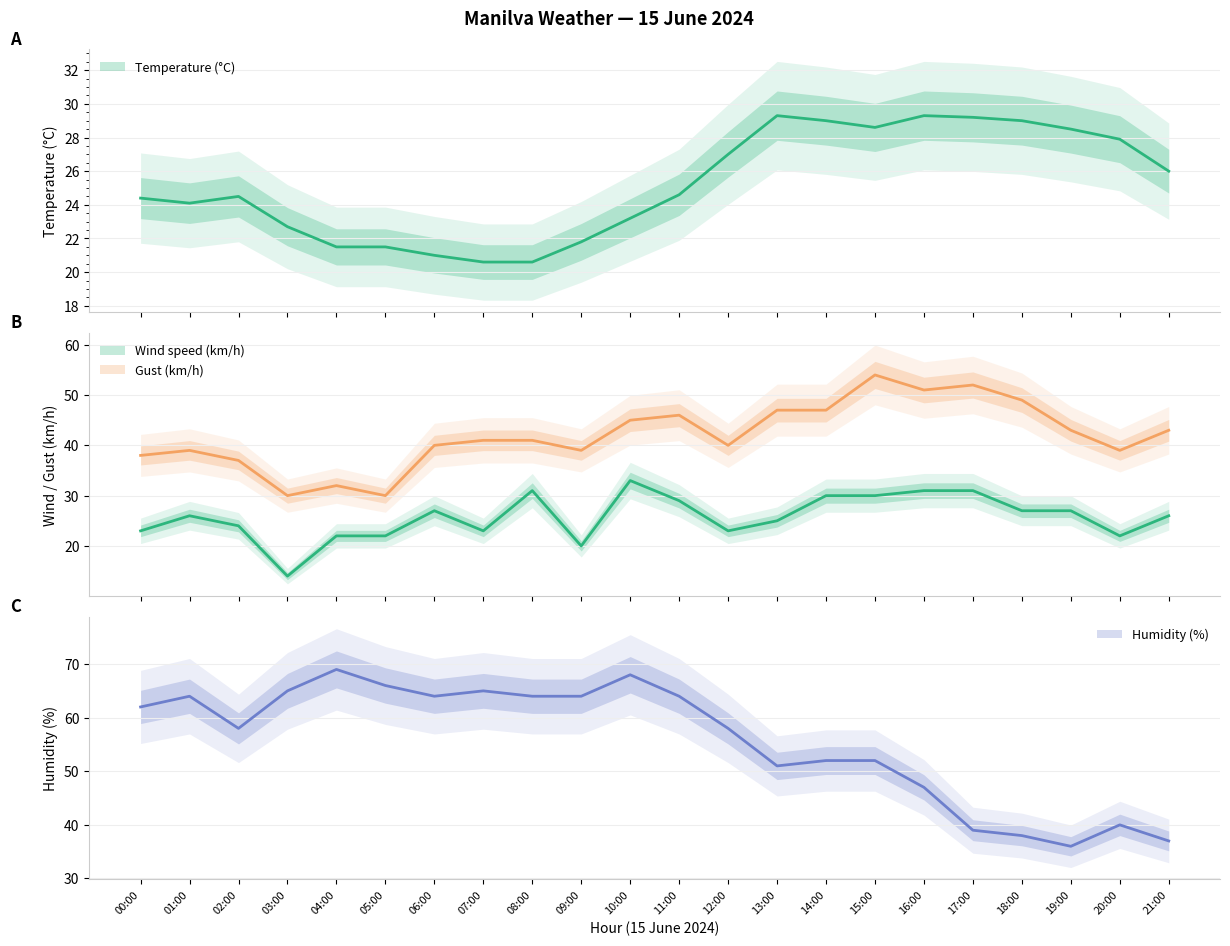

Is the value of Humidity (%) at 05:00 greater than the value of Wind speed (km/h) at 11:00?

Yes